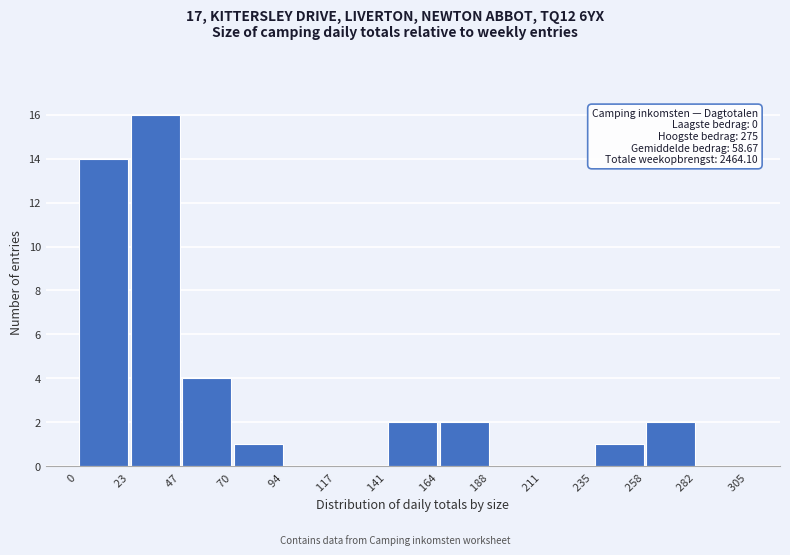

Over which range of the x-axis is the bar tallest?

23 to 47